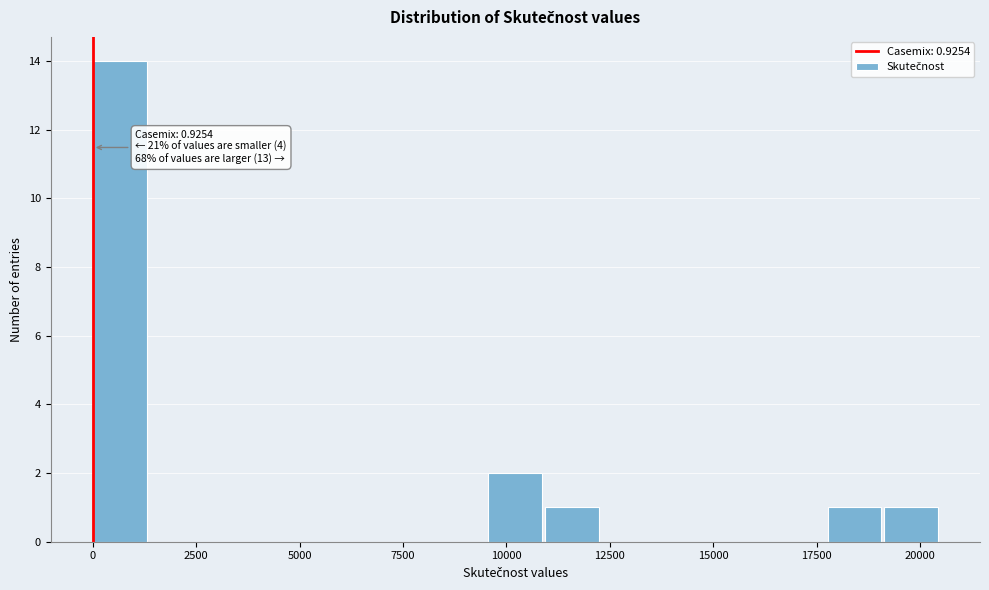

Around what value on the x-axis is the tallest bar? Give the approximate position of its centre, as read against the axis.

500